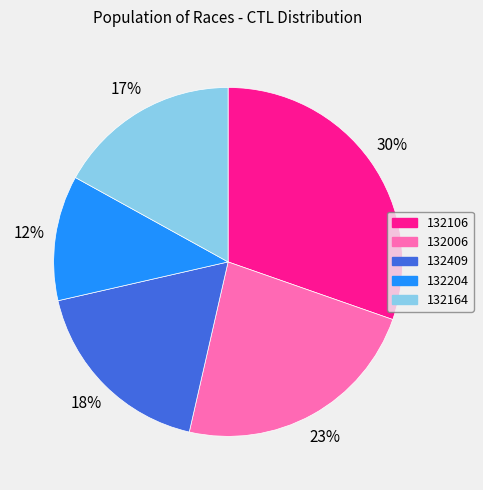

Which slice is the smallest?

132204